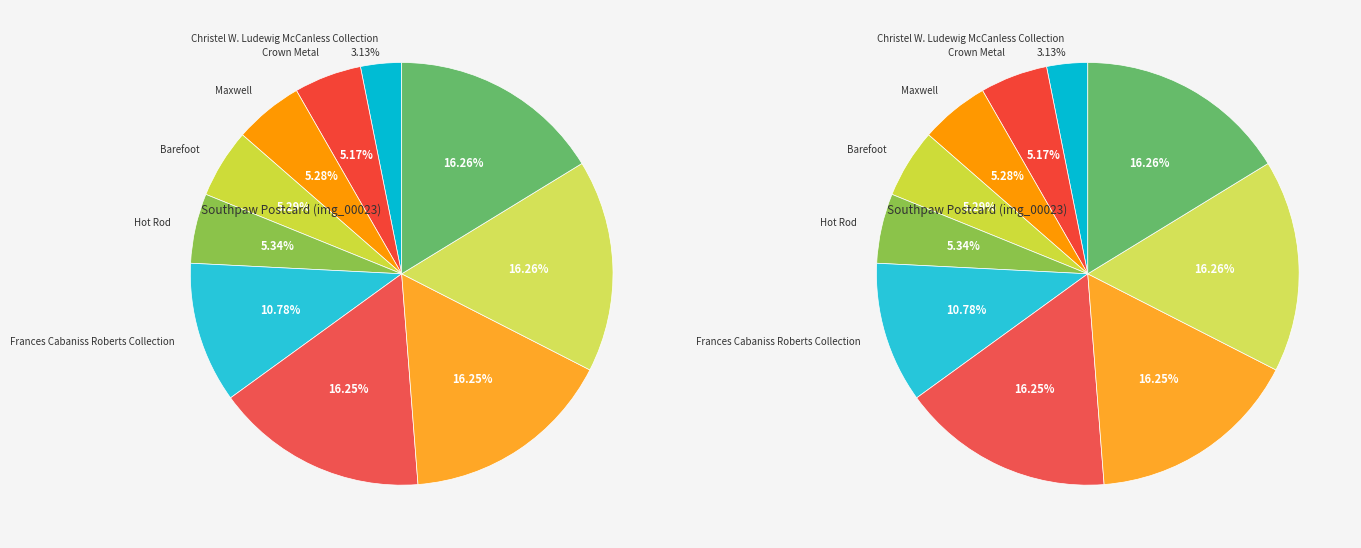

How many segments does this pie chart have?

10